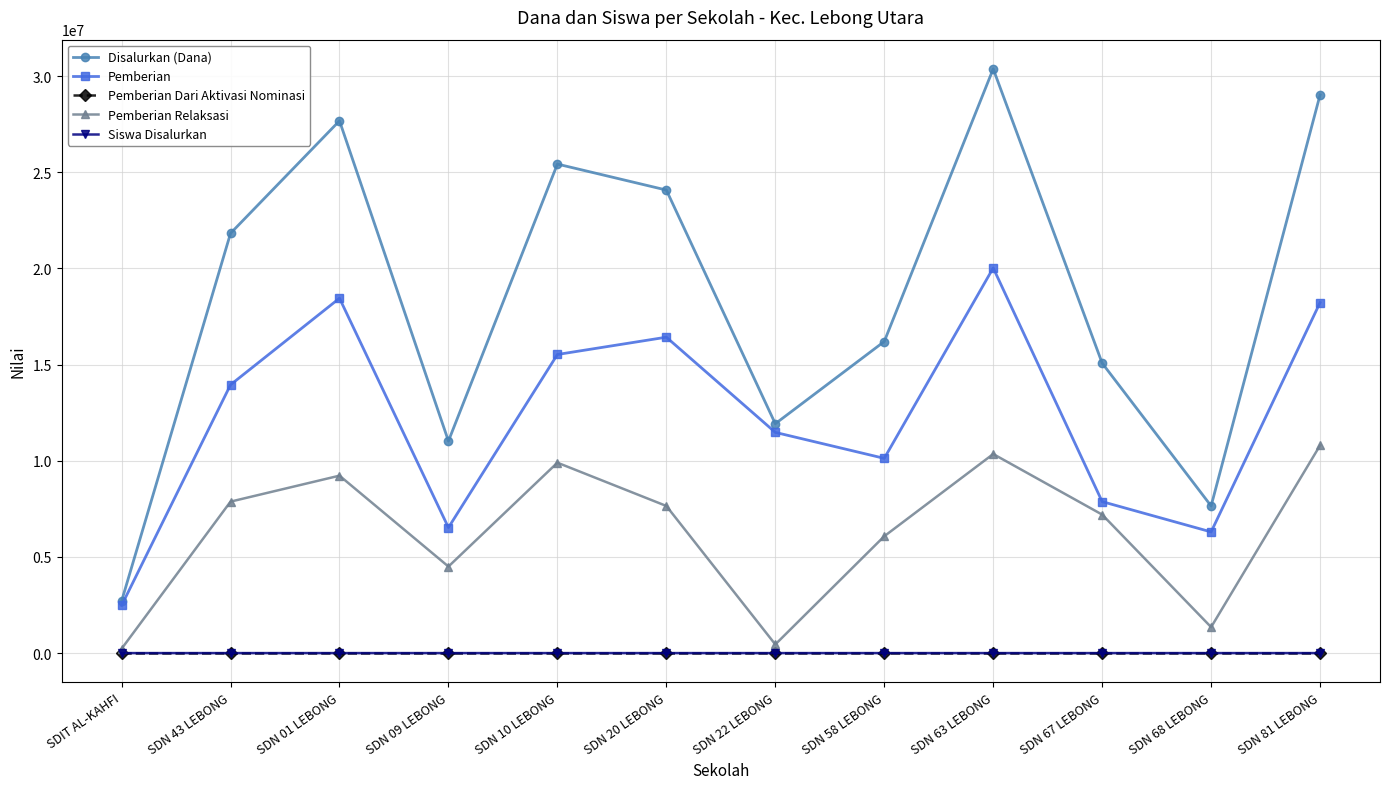

What is the label of the 10th point from the right?

SDN 01 LEBONG